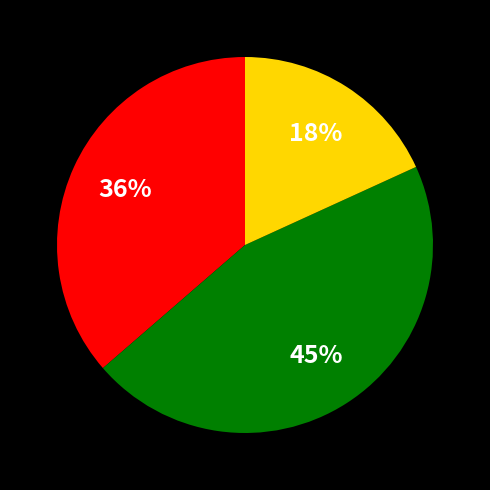

Does any single category account for the majority?

No